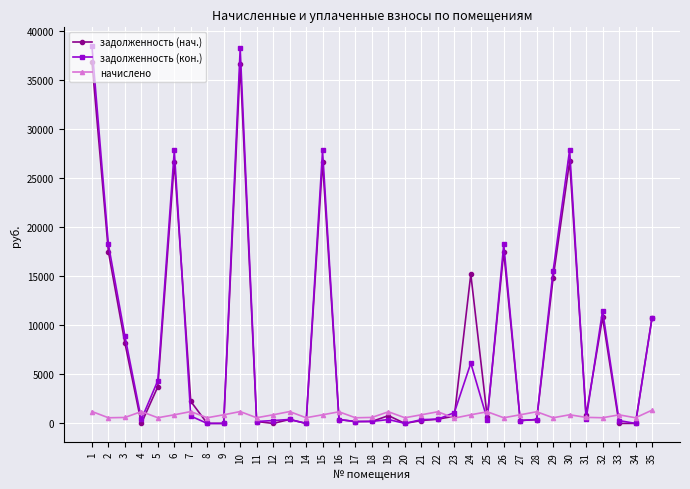

At which category does задолженность (нач.) reach its first local peak?

6